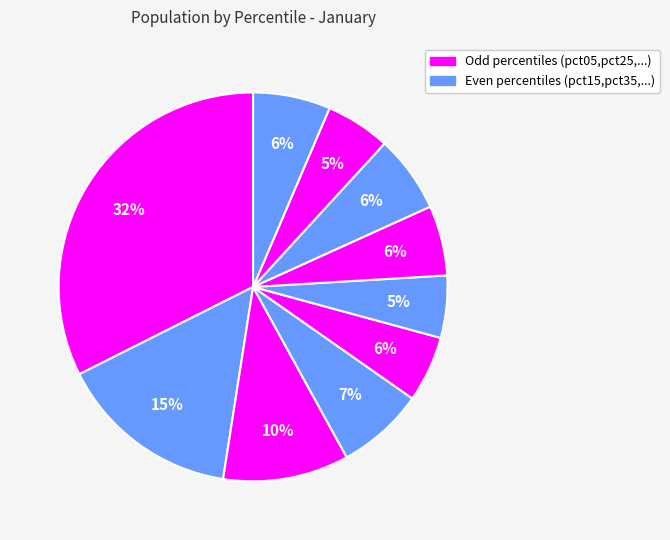

Which category has the biggest portion of the pie?

pct05